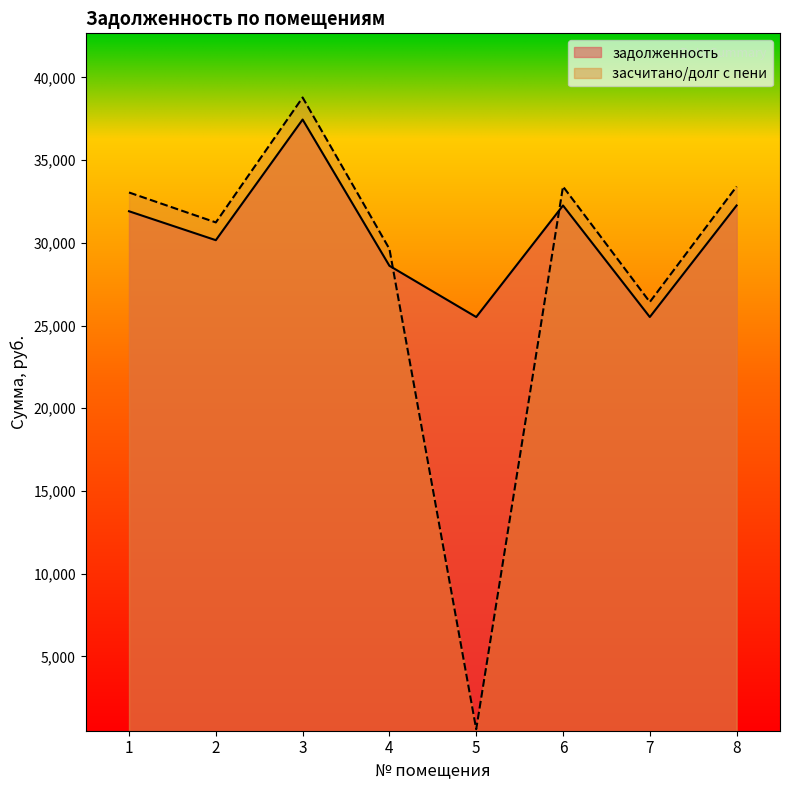

What is the spread (max minus min) of values at 2?

1072.7